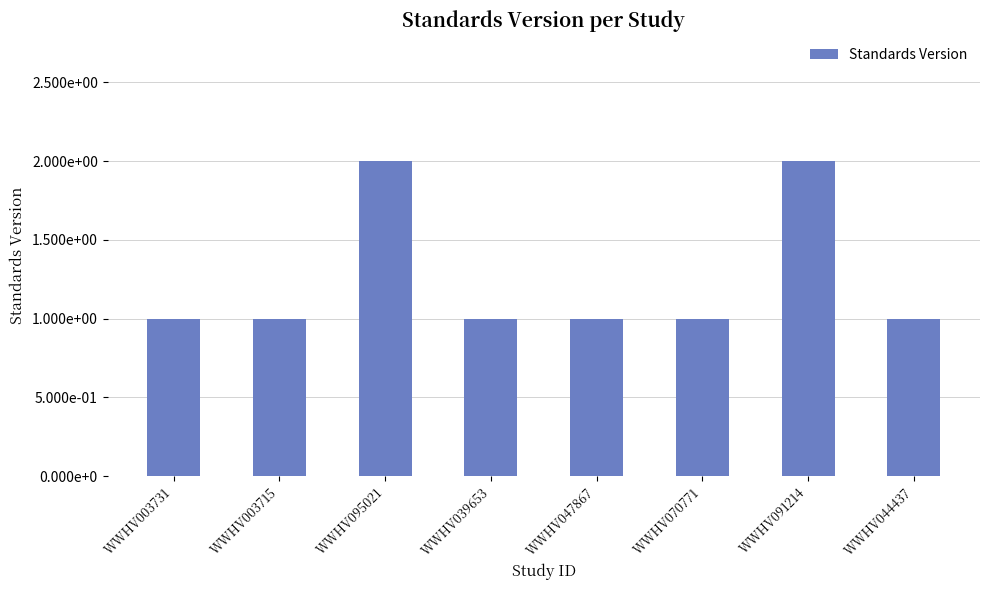

Are the bars horizontal?

No